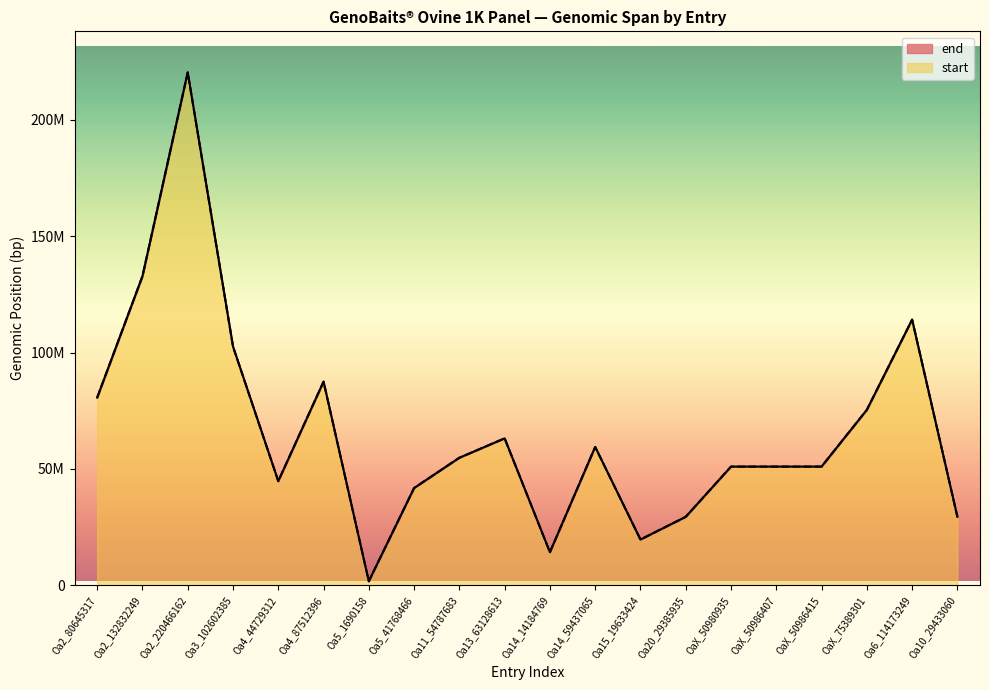

Rank the categories by value from lowest to highest.

Oa5_1690158, Oa14_14184769, Oa15_19633424, Oa20_29385935, Oa10_29433060, Oa5_41768466, Oa4_44729312, OaX_50980935, OaX_50986407, OaX_50986415, Oa11_54787683, Oa14_59437065, Oa13_63128613, OaX_75389301, Oa2_80645317, Oa4_87512396, Oa3_102602385, Oa6_114173249, Oa2_132832249, Oa2_220466162